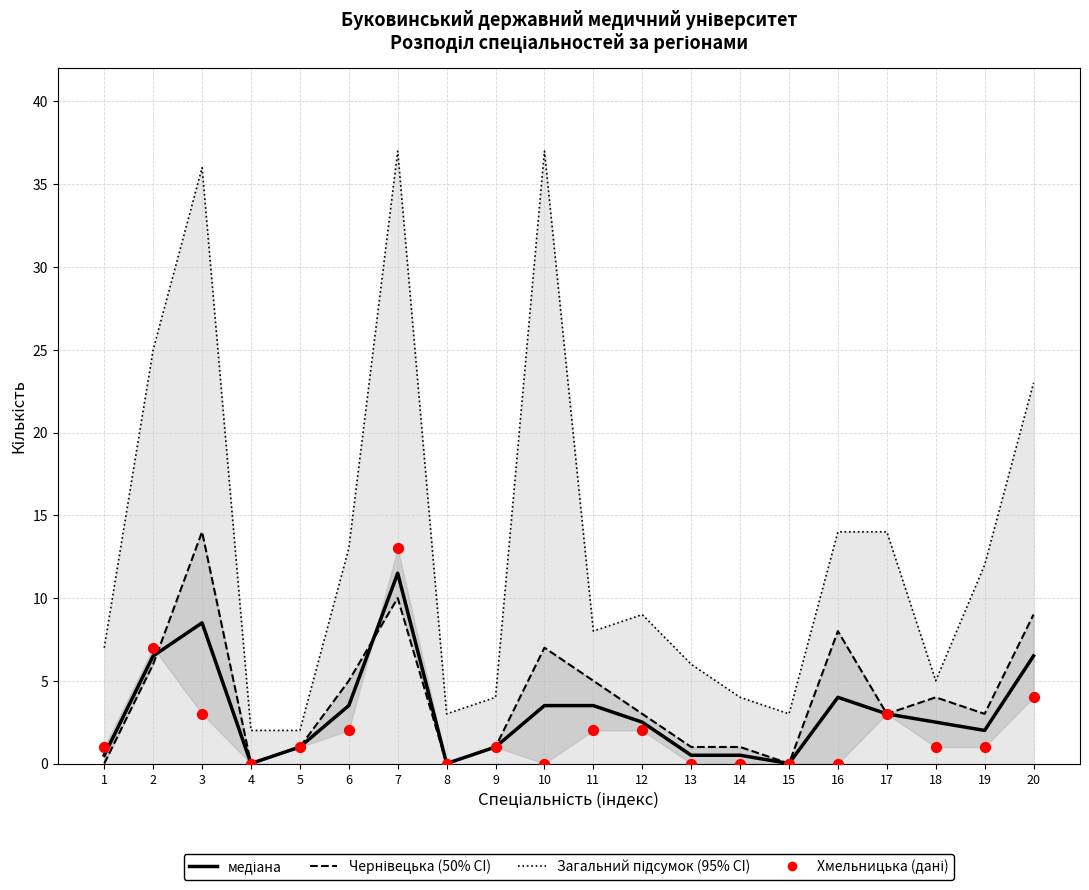

Is the value of медіана at 8 greater than the value of Хмельницька (дані) at 5?

No